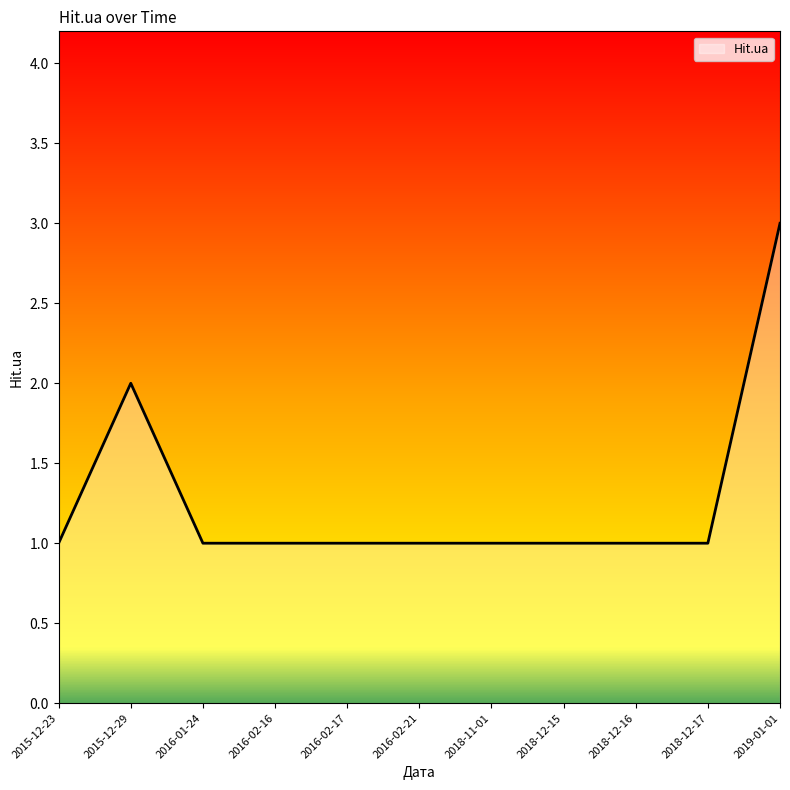

Which category has the highest value across all series?

2019-01-01